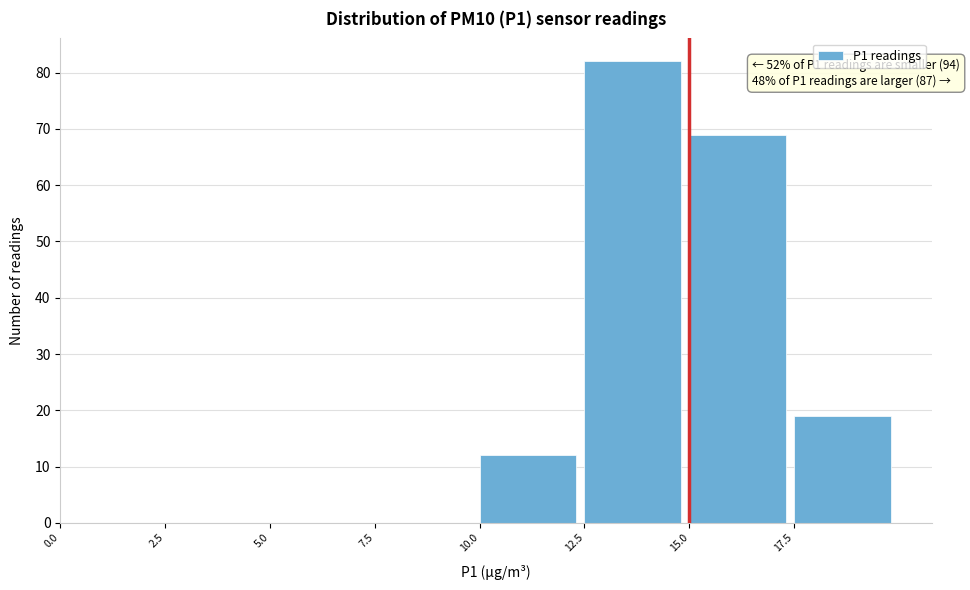

Which range on the x-axis has the tallest bar?

12.5 to 15.0